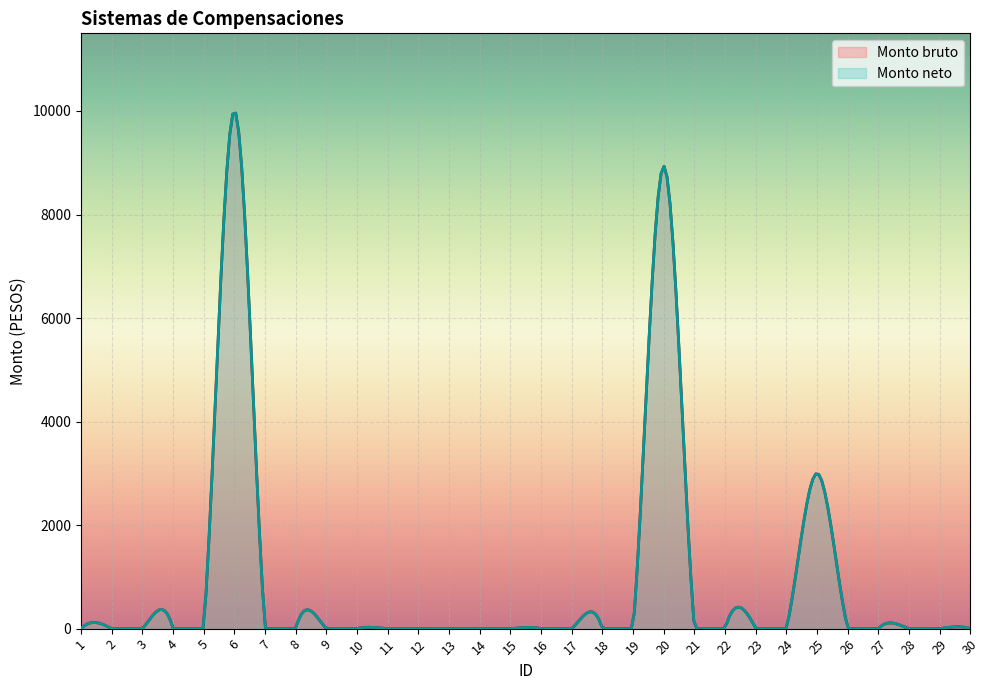

What is the greatest value displayed?

10000.0